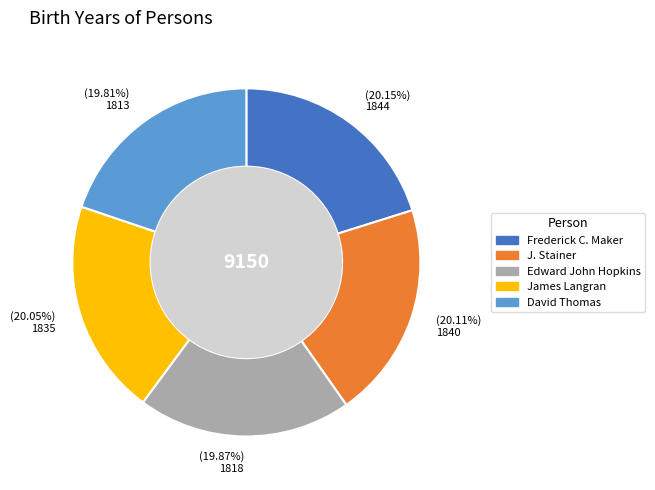

Combined, do J. Stainer and Frederick C. Maker account for over 50%?

No